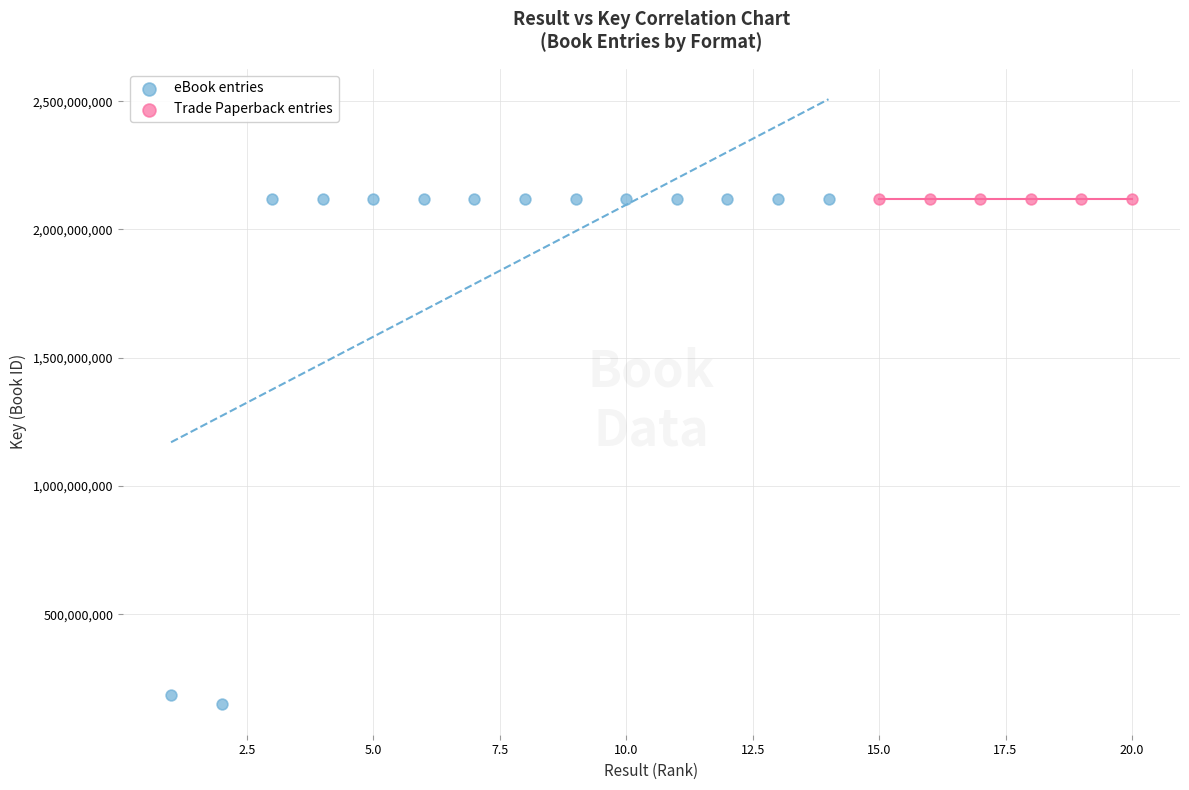

Which series has the largest Y range (max minus min)?

eBook entries